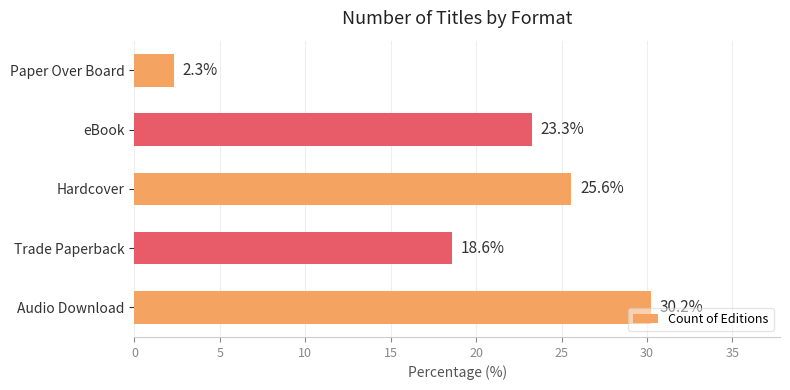

What is the difference between the maximum and minimum values?

27.9